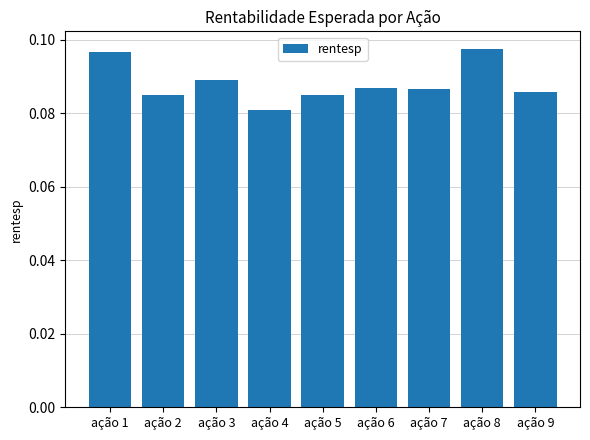

Between ação 2 and ação 6, which is larger?

ação 6